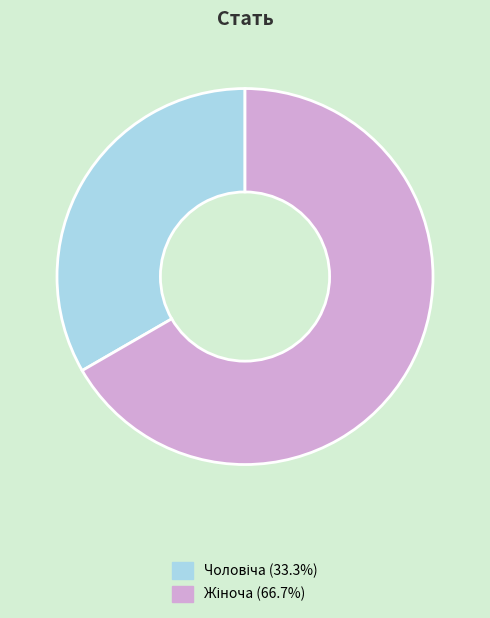

To the nearest percent, what is the average slice percentage?

50%